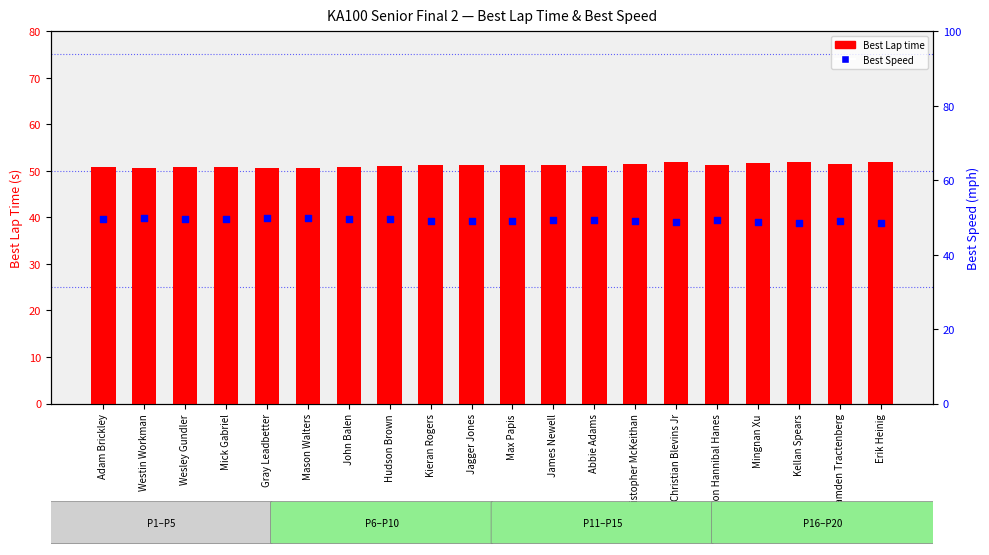

What are all the series names shown in the legend?

Best Lap time, Best Speed